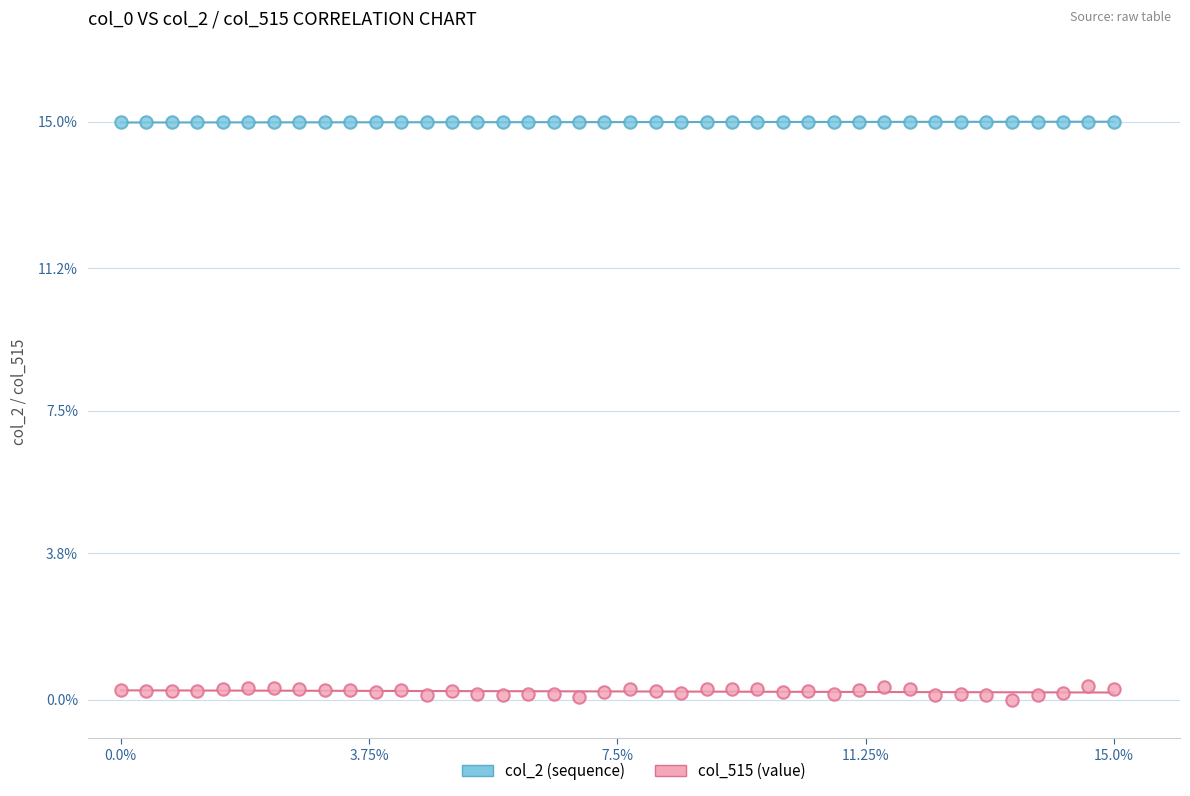

Which series has the widest spread of Y values?

col_515 (value)